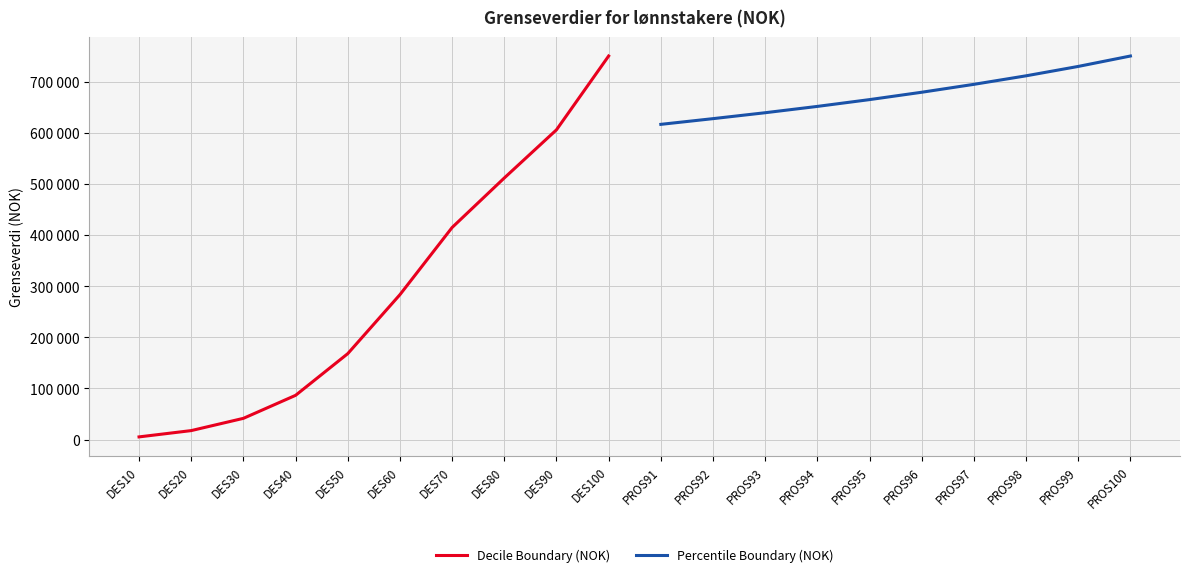

True or false: Percentile Boundary (NOK) and Decile Boundary (NOK) cross at least once.

False